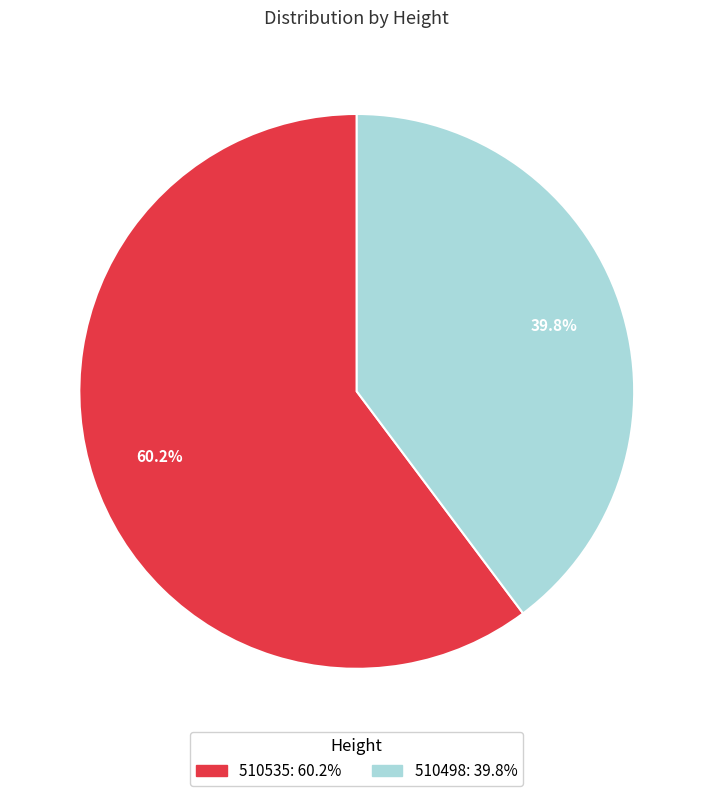

How many slices are in this pie chart?

2